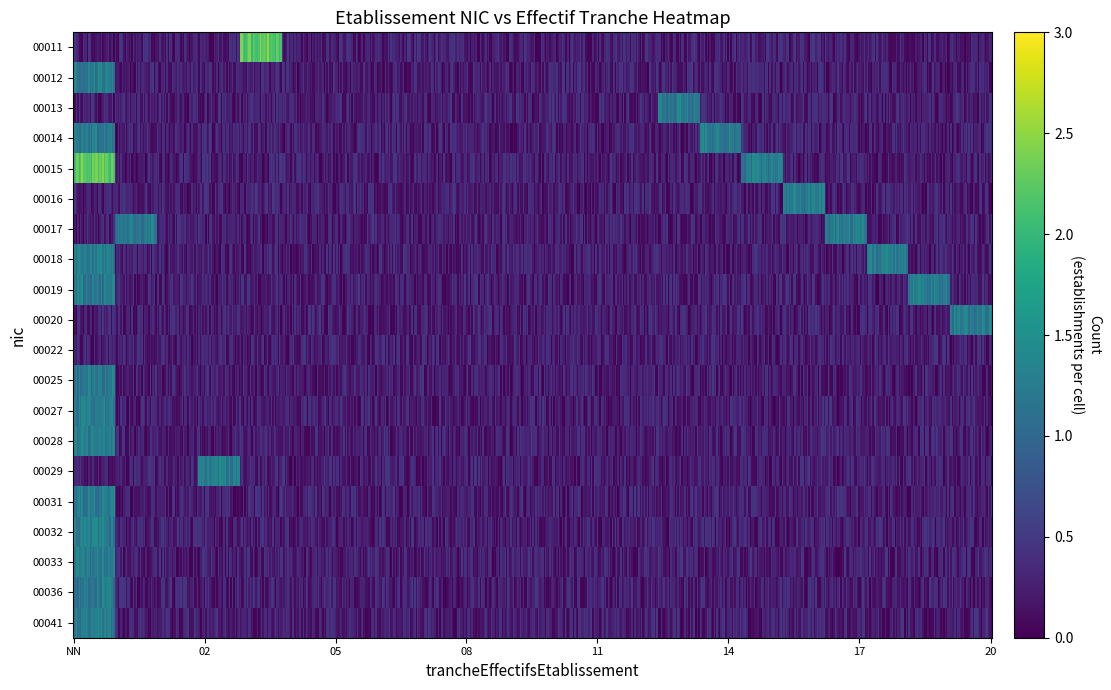

At which category is the sum across all series the highest?

NN